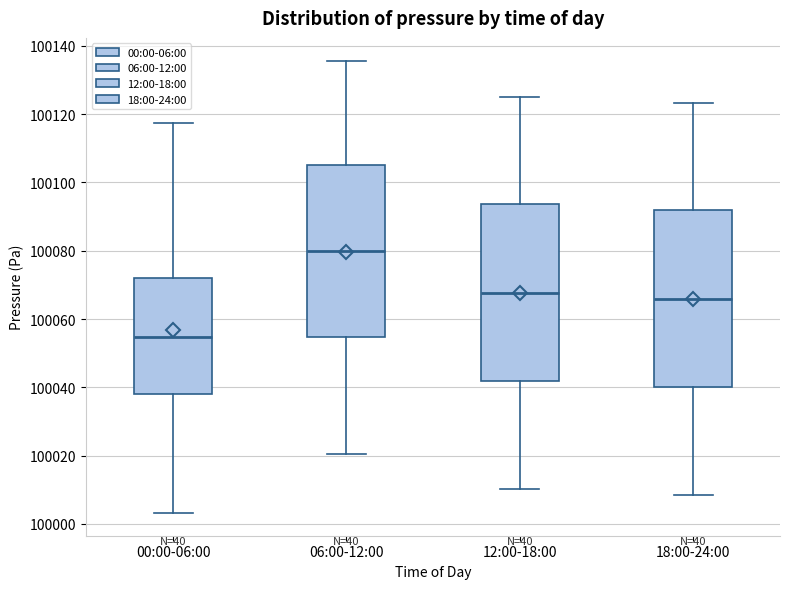

Which box's median line is the lowest?

00:00-06:00